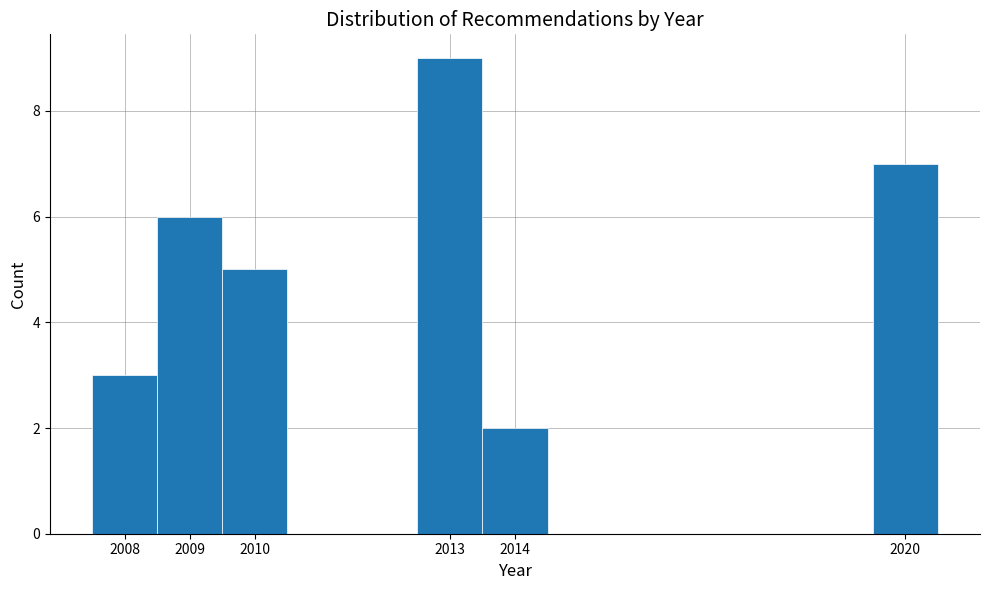

Which range on the x-axis has the tallest bar?

2012.5 to 2013.5